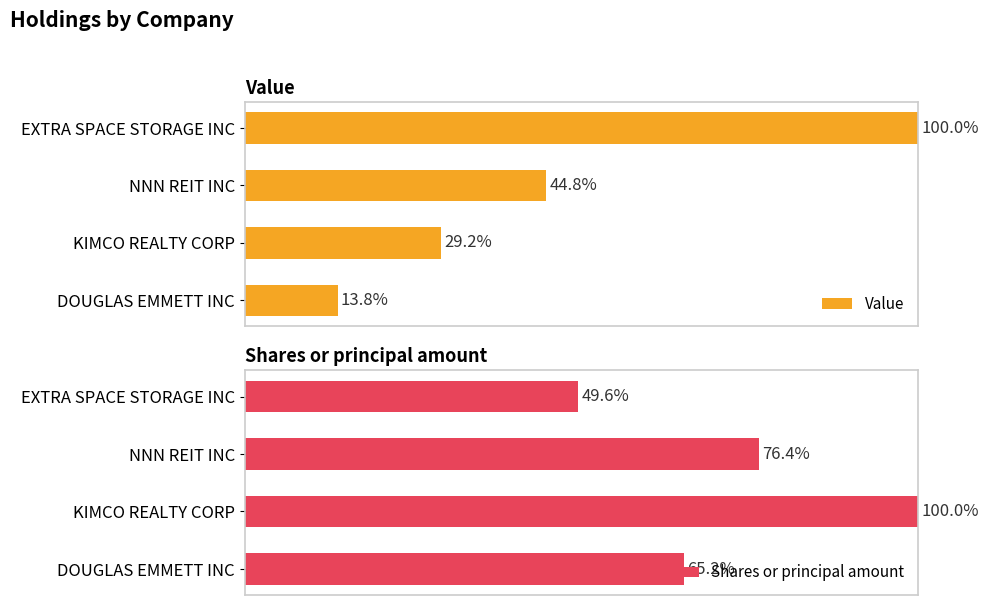

List the labels in order of Value value, smallest first.

DOUGLAS EMMETT INC, KIMCO REALTY CORP, NNN REIT INC, EXTRA SPACE STORAGE INC